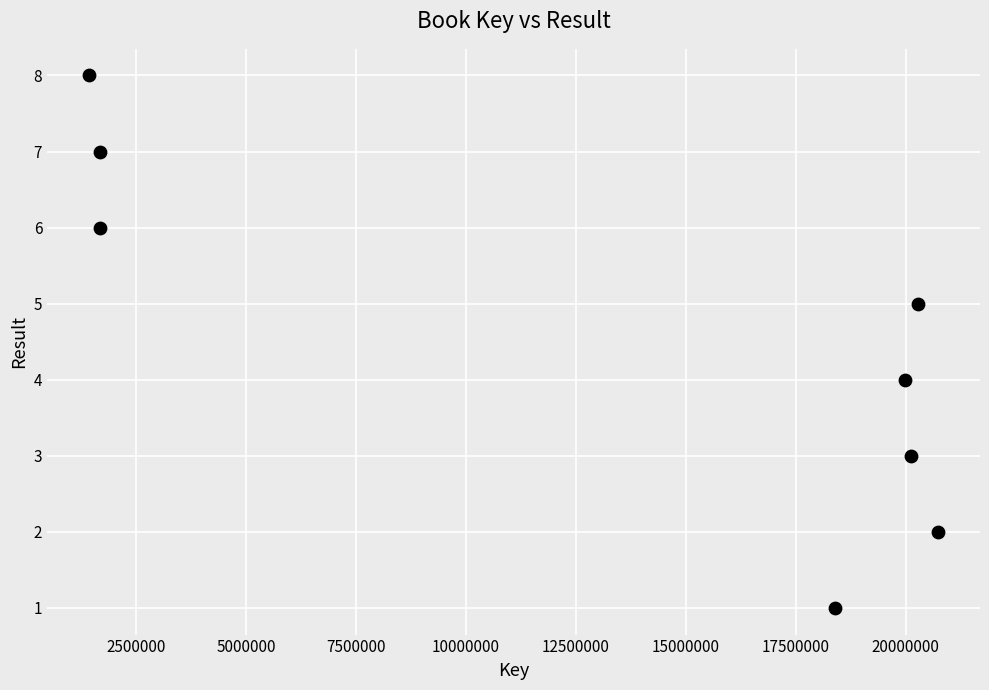

What is the range of X values (max minus min)?

19289954